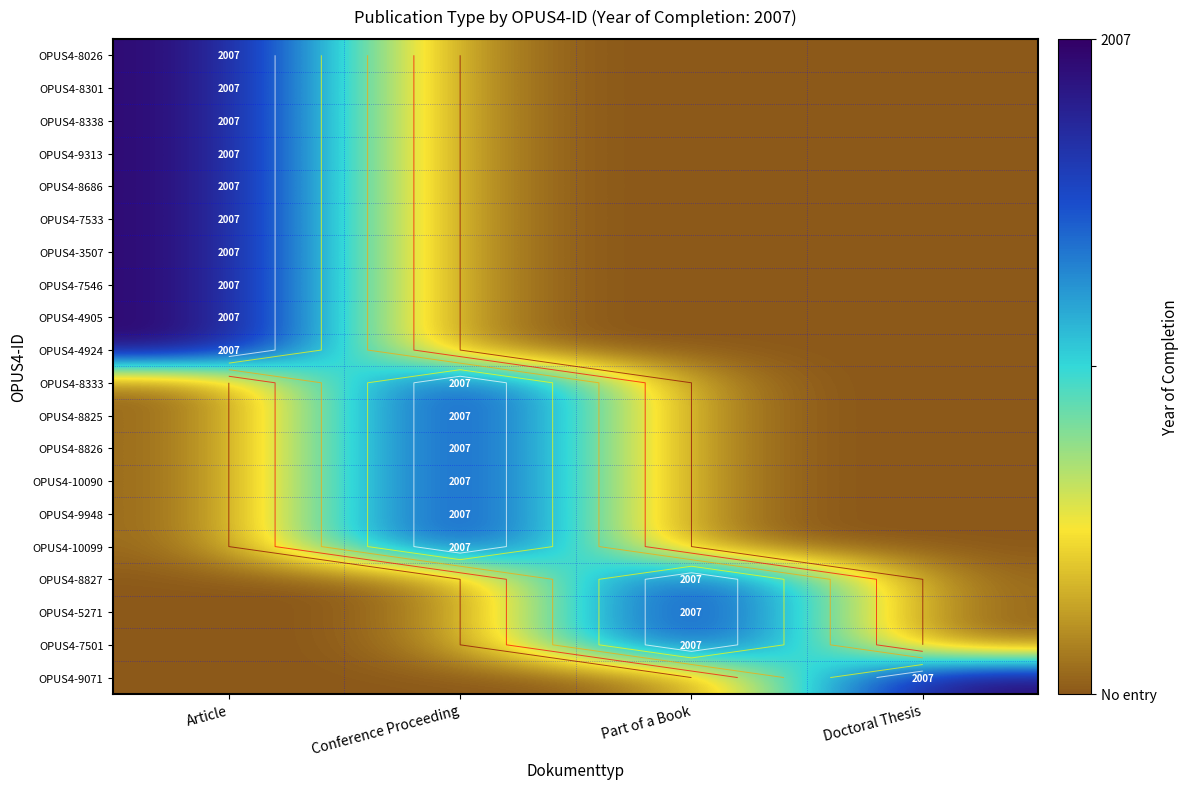

At which label is OPUS4-8301 closest to 0?

Conference Proceeding